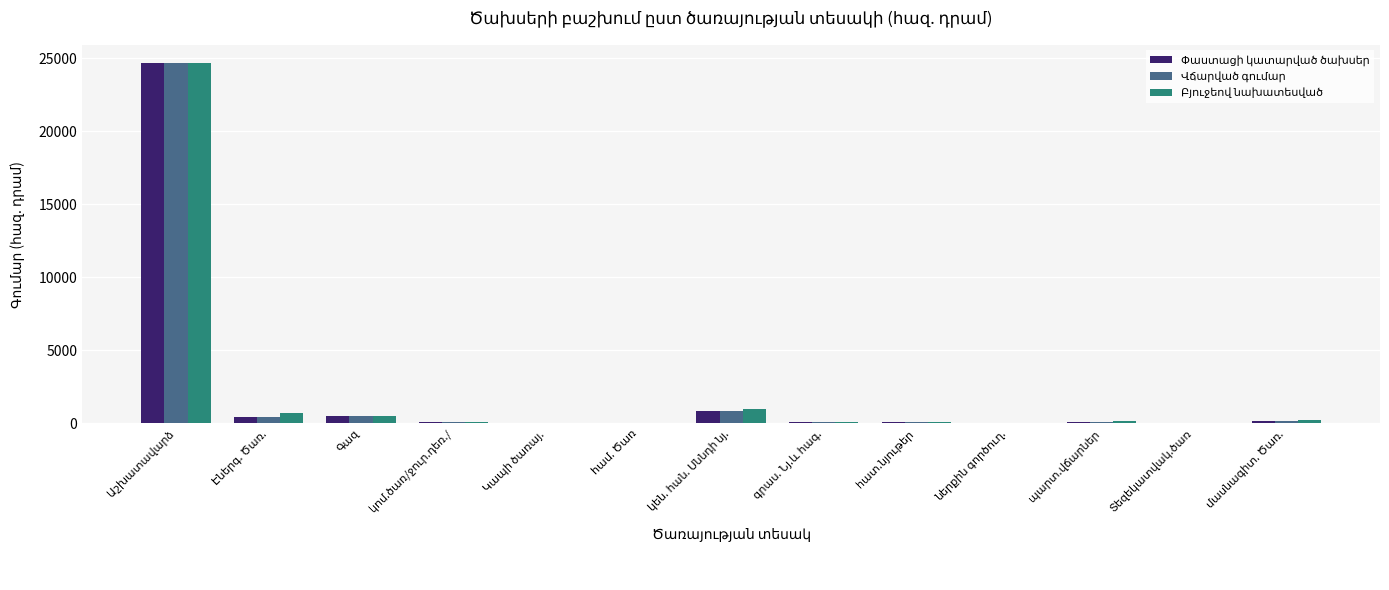

What is the maximum value shown in the chart?

24677.5